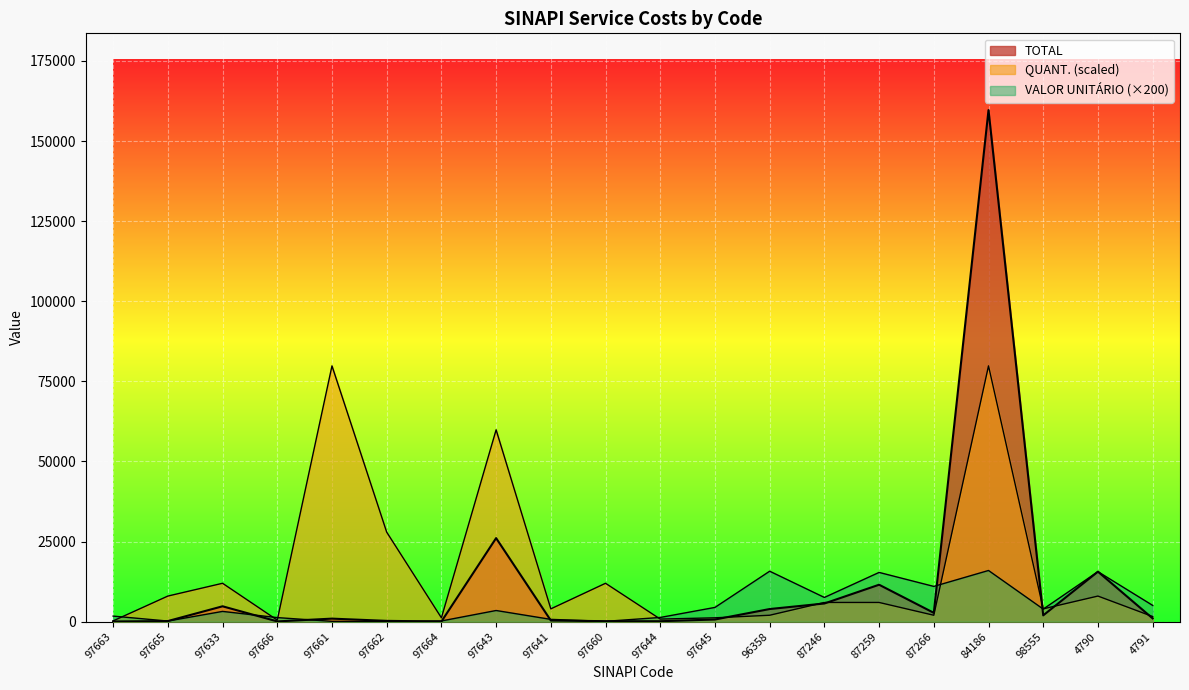

How many times do QUANT. and VALOR UNITÁRIO cross each other?

6